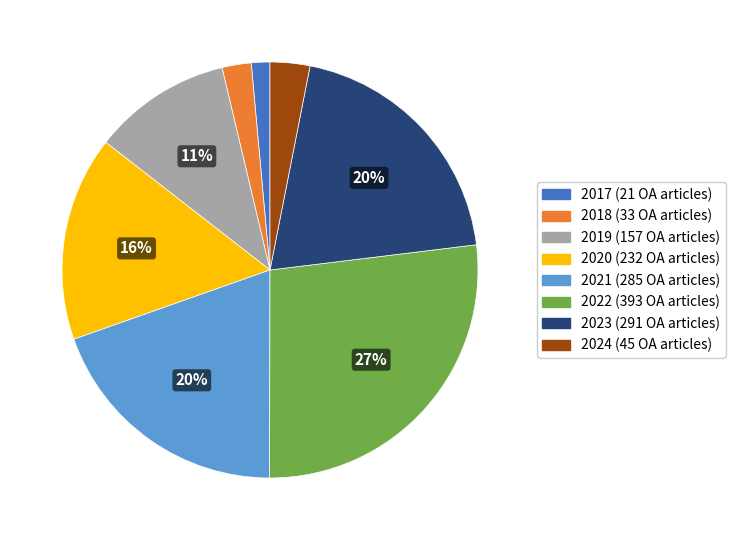

How many slices are in this pie chart?

8